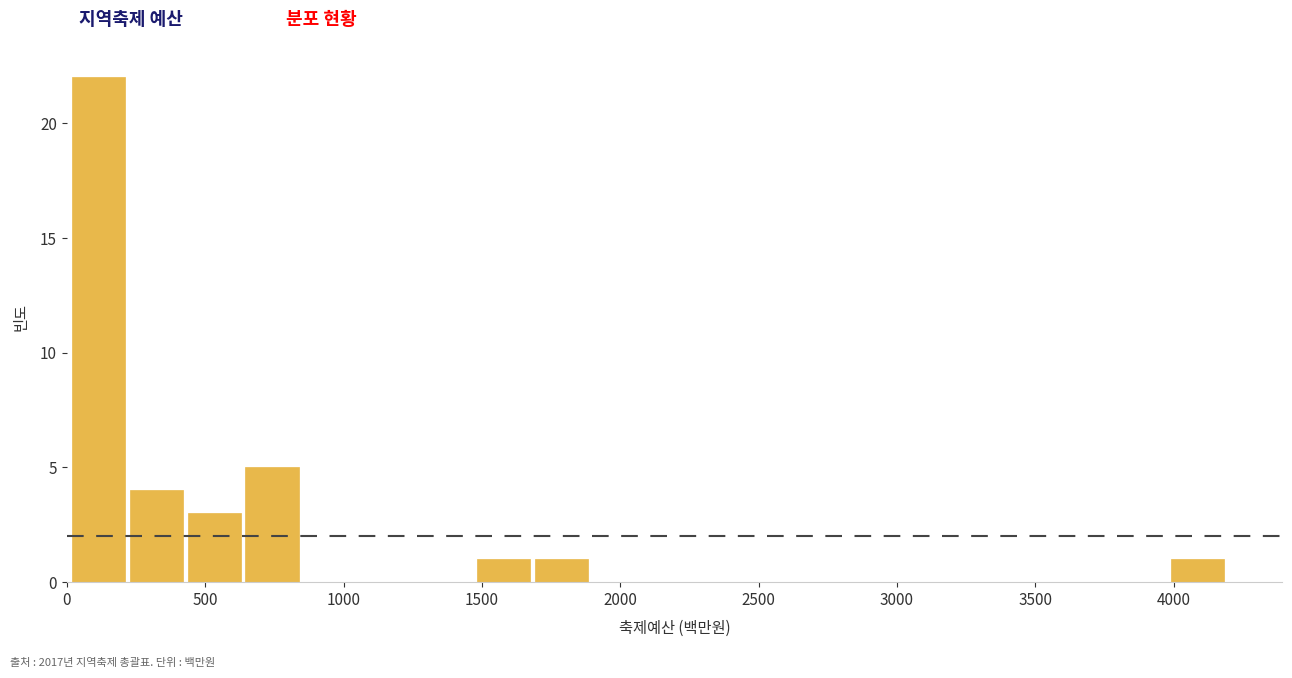

Reading left to right, transcribe this chart: for each bar, give the range it covers on the x-axis and its height. Neither the bar edges nor the heights are printed on the chart, so give them approximately, as read against the axes.

0 to 250: 22
250 to 450: 4
450 to 650: 3
650 to 850: 5
850 to 1050: 0
1050 to 1250: 0
1250 to 1500: 0
1500 to 1700: 1
1700 to 1900: 1
1900 to 2100: 0
2100 to 2300: 0
2300 to 2550: 0
2550 to 2750: 0
2750 to 2950: 0
2950 to 3150: 0
3150 to 3350: 0
3350 to 3550: 0
3550 to 3800: 0
3800 to 4000: 0
4000 to 4200: 1